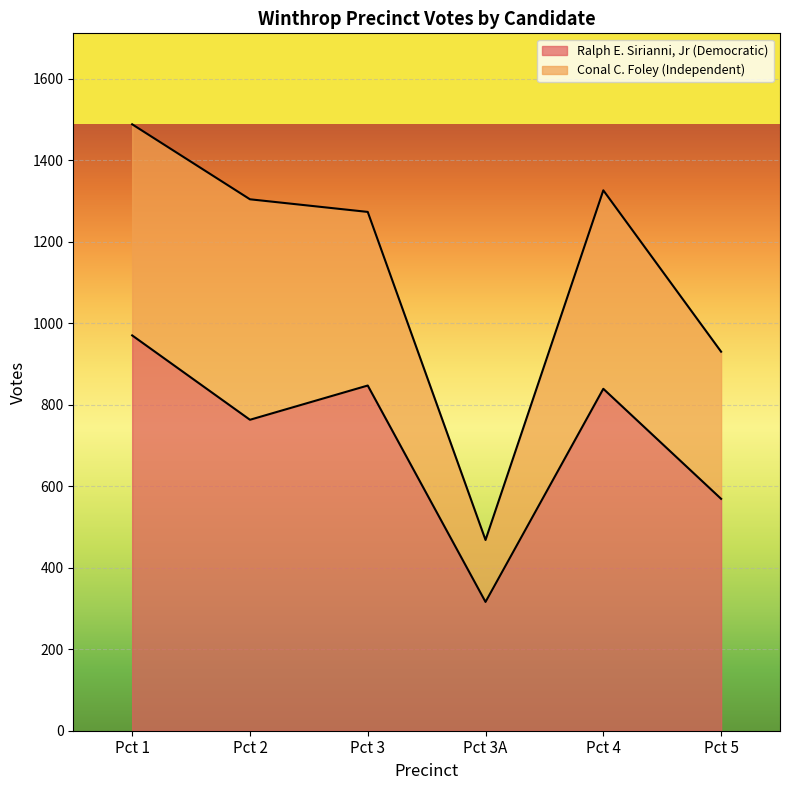

How many points are lower than both their immediate neighbors (excluding endpoints)?

2